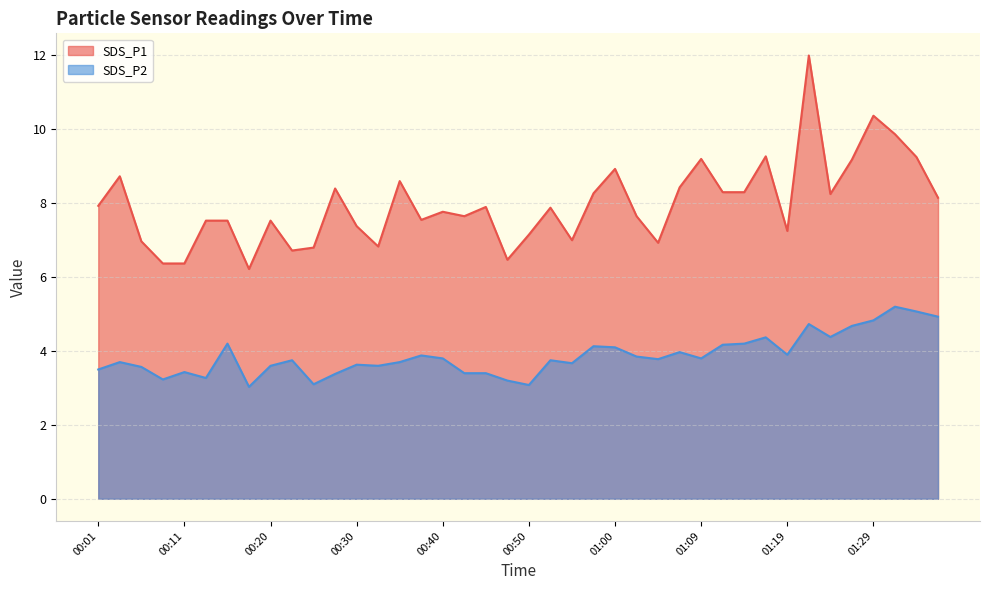

True or false: SDS_P2 has a value of 2.6 at 00:16.

False